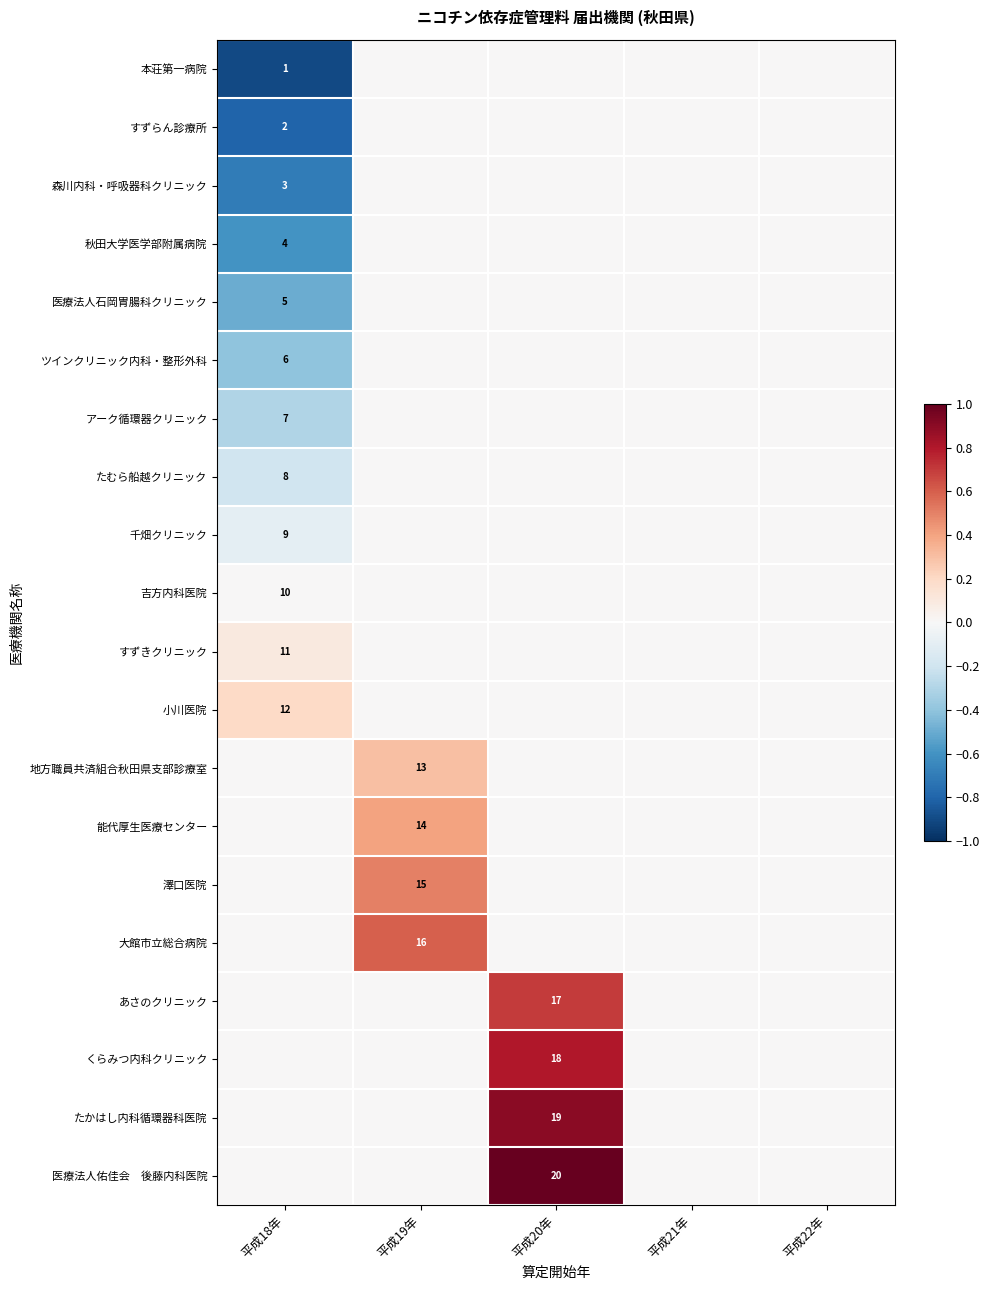

What is the total value across all series at 平成20年?

3.4